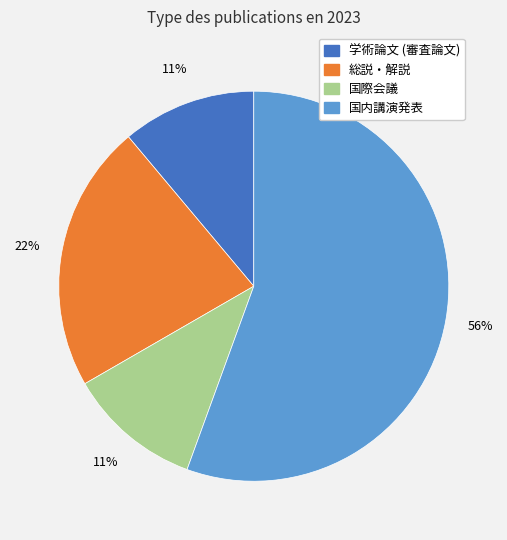

How many slices are in this pie chart?

4